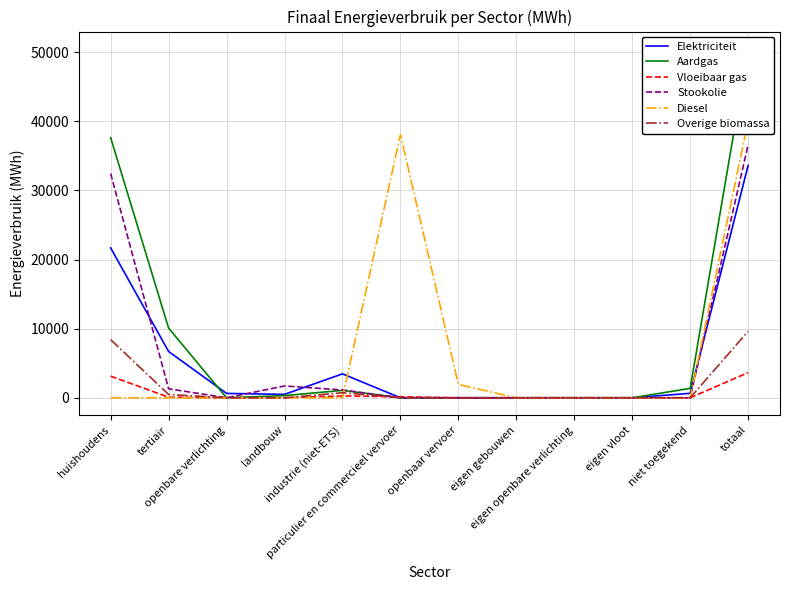

What is the spread (max minus min) of values at industrie (niet-ETS)?

3461.4